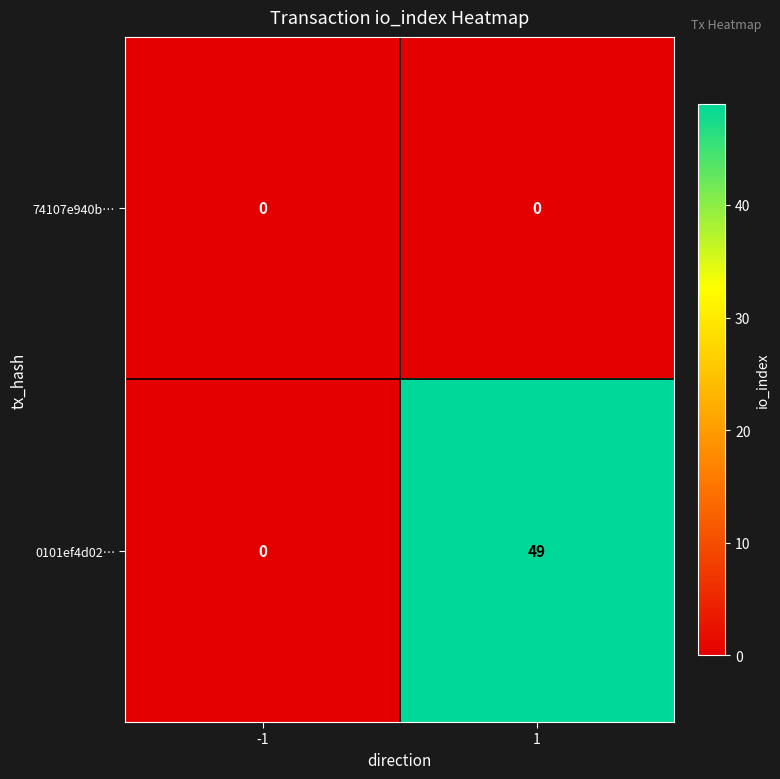

Reading left to right, transcribe all the data shown in this chart.

74107e940b…: -1=0	1=0
0101ef4d02…: -1=0	1=49